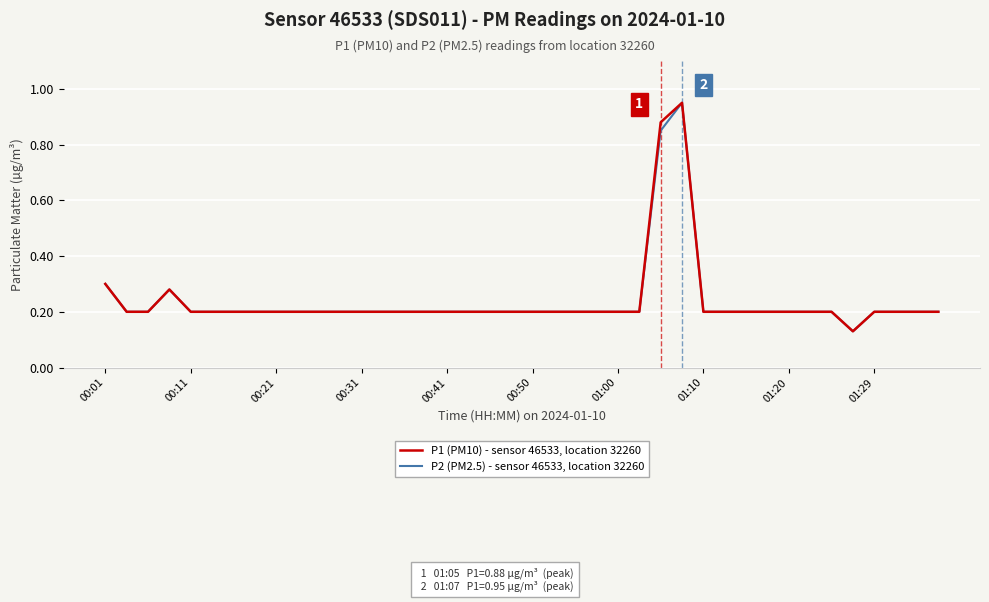

Rank the series by their average value, from highest to lowest.

P1 (PM10) - sensor 46533, location 32260, P2 (PM2.5) - sensor 46533, location 32260